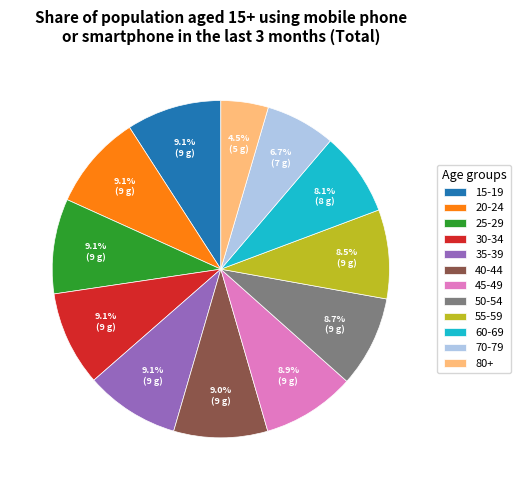

What is the ratio of the value at 60-69 to the value at 20-24?

0.9